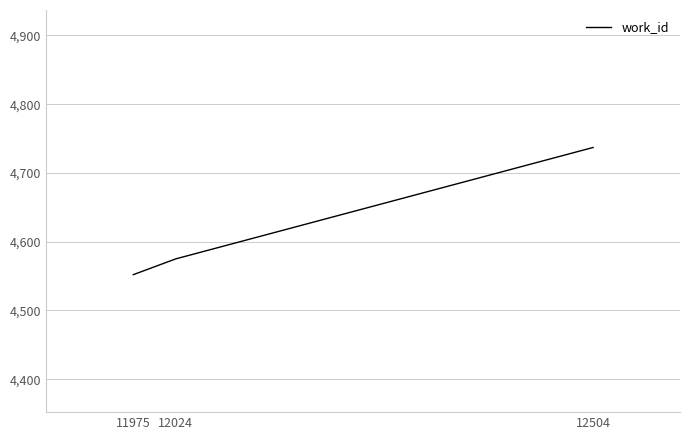

Rank the categories by value from highest to lowest.

12504, 12024, 11975